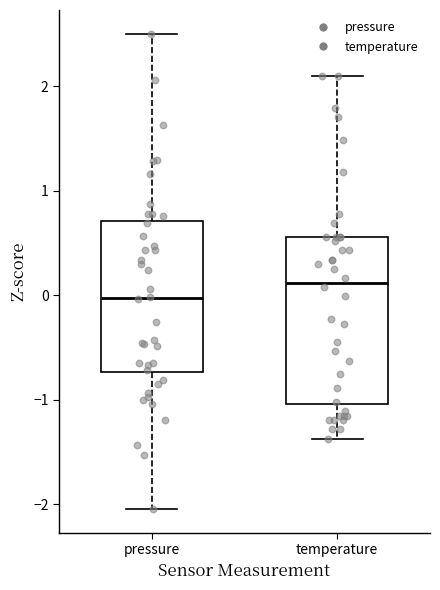

Reading left to right, transcribe this box plot: for each box, give where its median line is, the range the box spans, and where its two whiskers end, as read against the y-axis. The values are not printed on the chart, so give them approximately, as read against the axis.

pressure: median 0.0, box -0.7 to 0.7, whiskers -2.0 to 2.5
temperature: median 0.1, box -1.0 to 0.6, whiskers -1.4 to 2.1